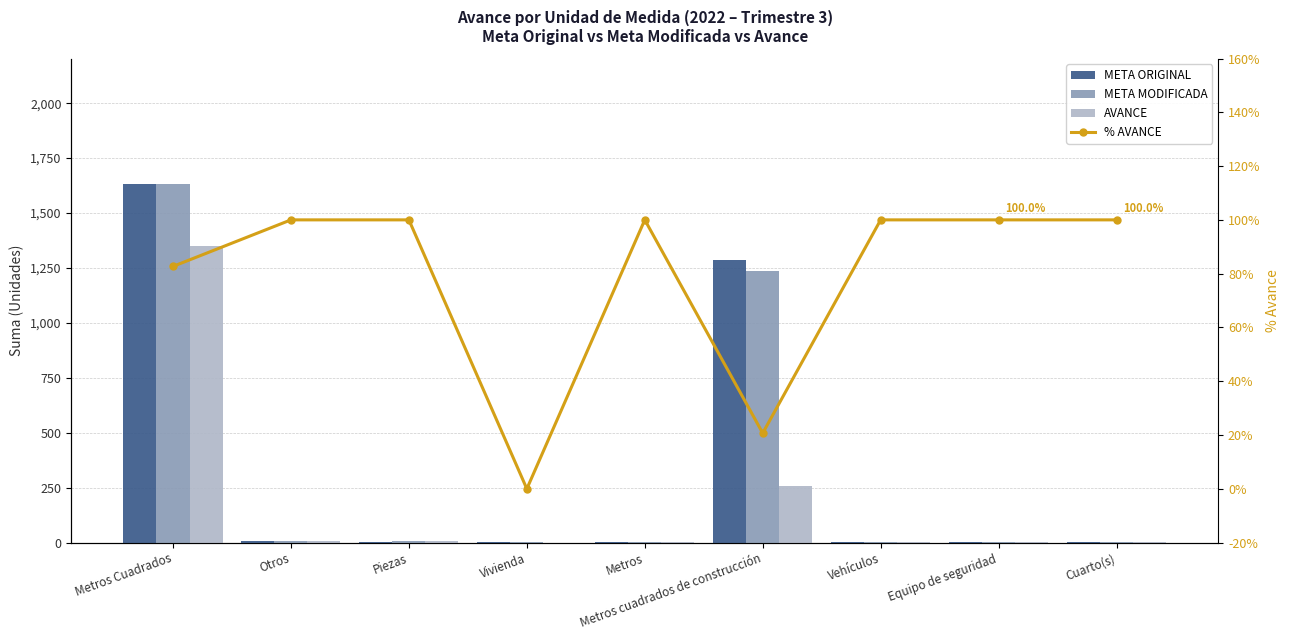

At how many categories does at least one series exceed 472?

2